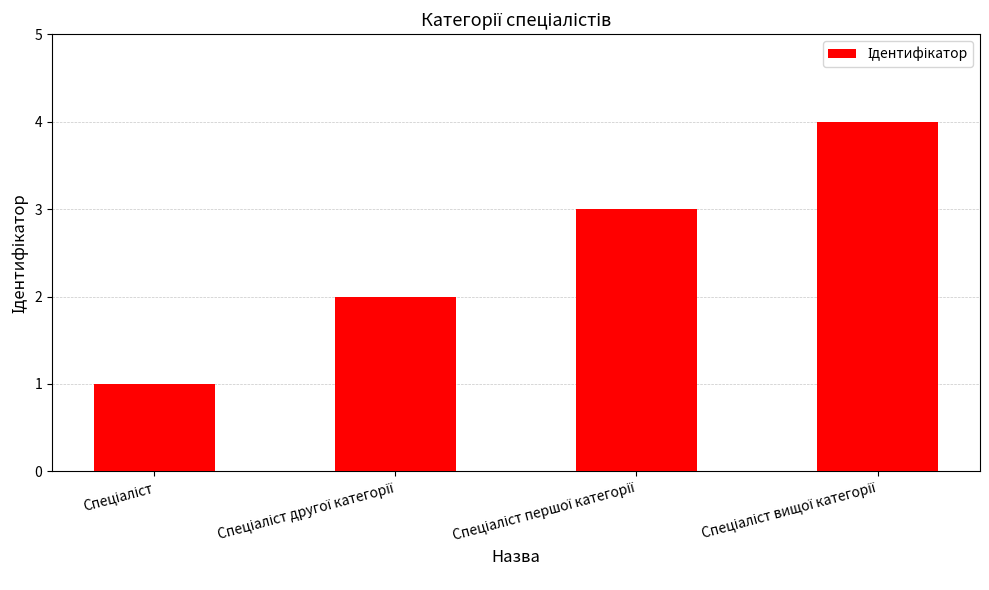

How many values are between 2 and 4?

3